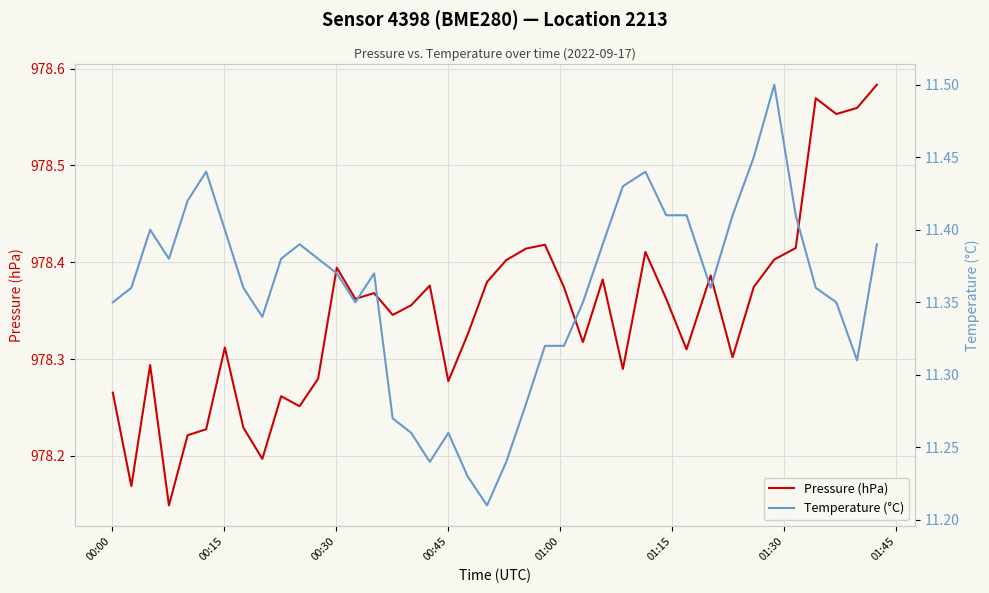

In Pressure (hPa), how many points are higher than both neighbors (excluding endpoints)?

11